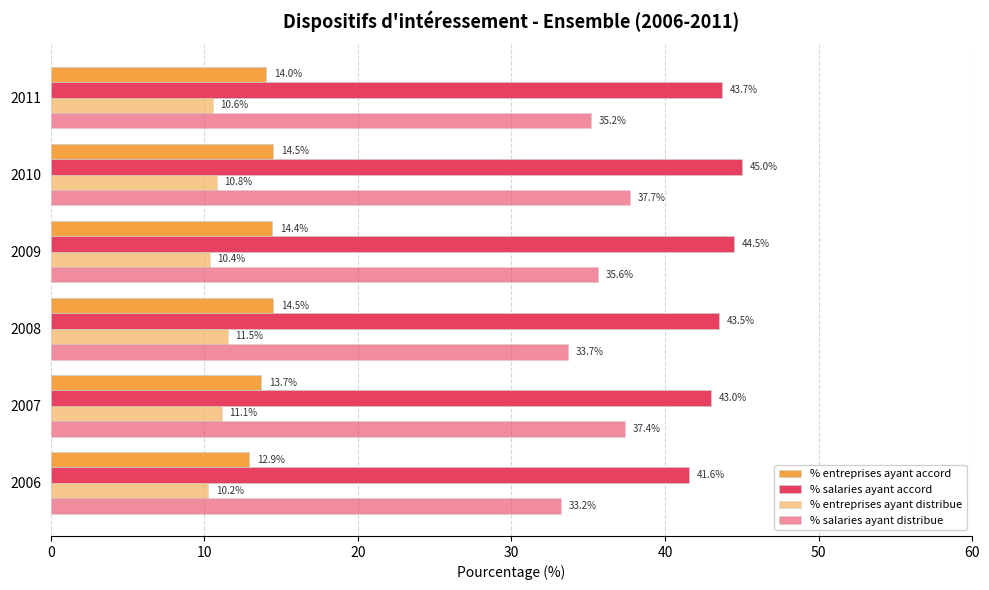

How many data points in % entreprises ayant accord are above 14?

4